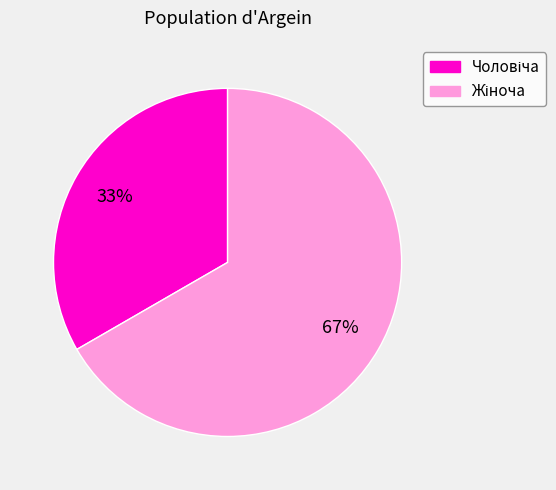

Does any single category account for the majority?

Yes